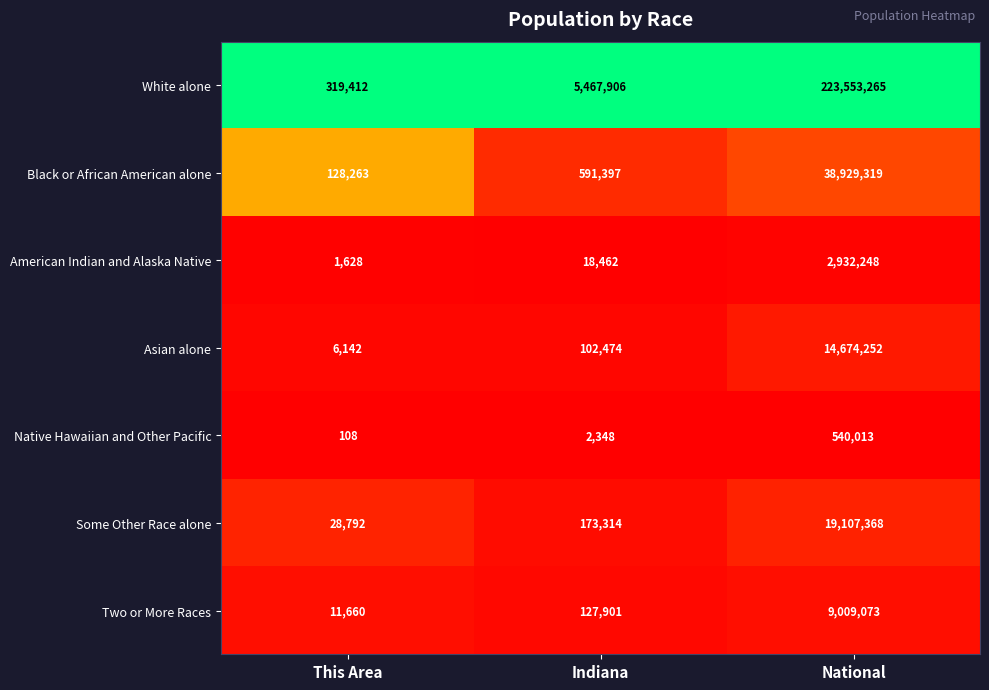

Reading right to left, extract all data points from this chart.

White alone: National=223553265	Indiana=5467906	This Area=319412
Black or African American alone: National=38929319	Indiana=591397	This Area=128263
American Indian and Alaska Native: National=2932248	Indiana=18462	This Area=1628
Asian alone: National=14674252	Indiana=102474	This Area=6142
Native Hawaiian and Other Pacific: National=540013	Indiana=2348	This Area=108
Some Other Race alone: National=19107368	Indiana=173314	This Area=28792
Two or More Races: National=9009073	Indiana=127901	This Area=11660